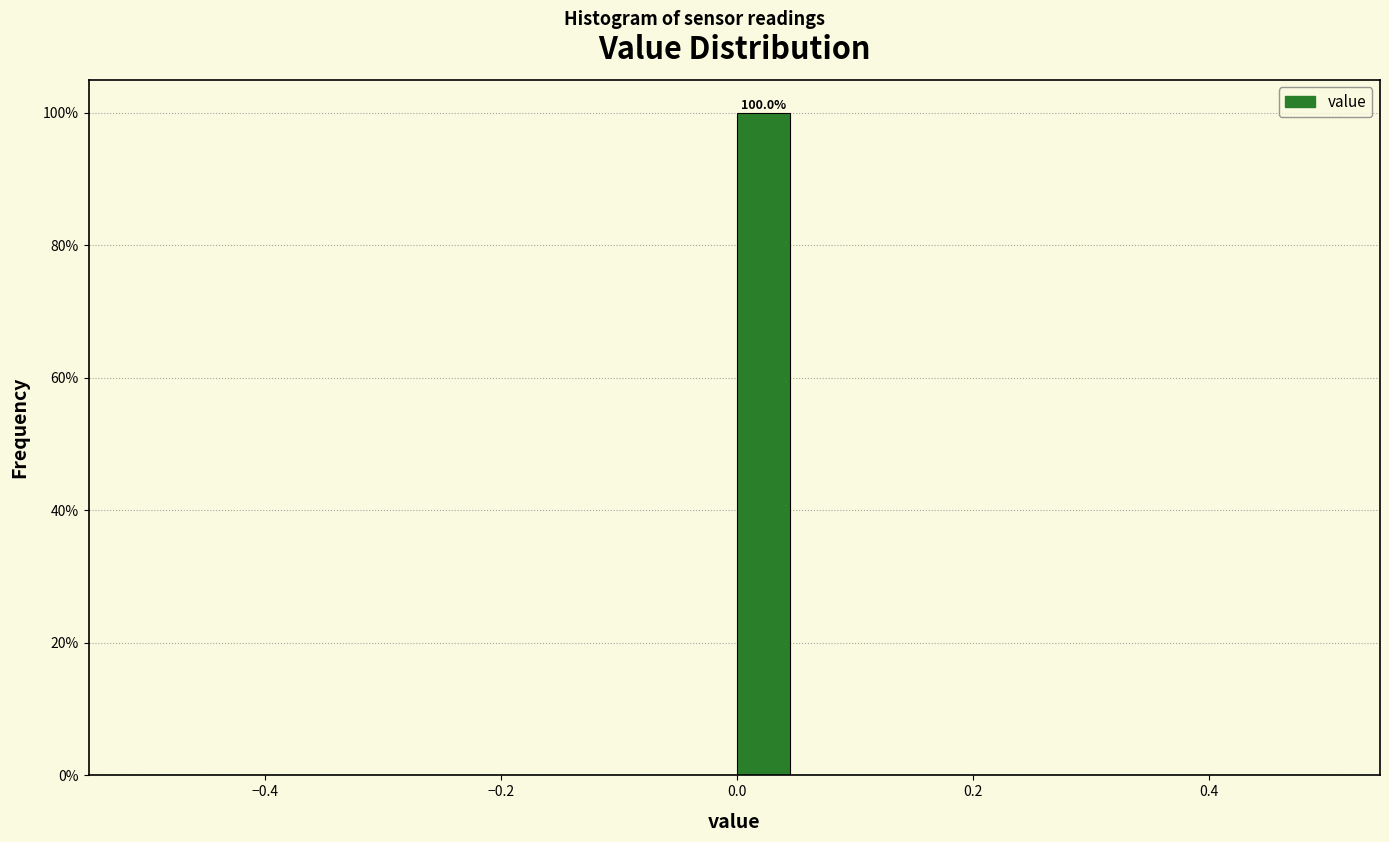

Around what value on the x-axis is the tallest bar? Give the approximate position of its centre, as read against the axis.

0.02